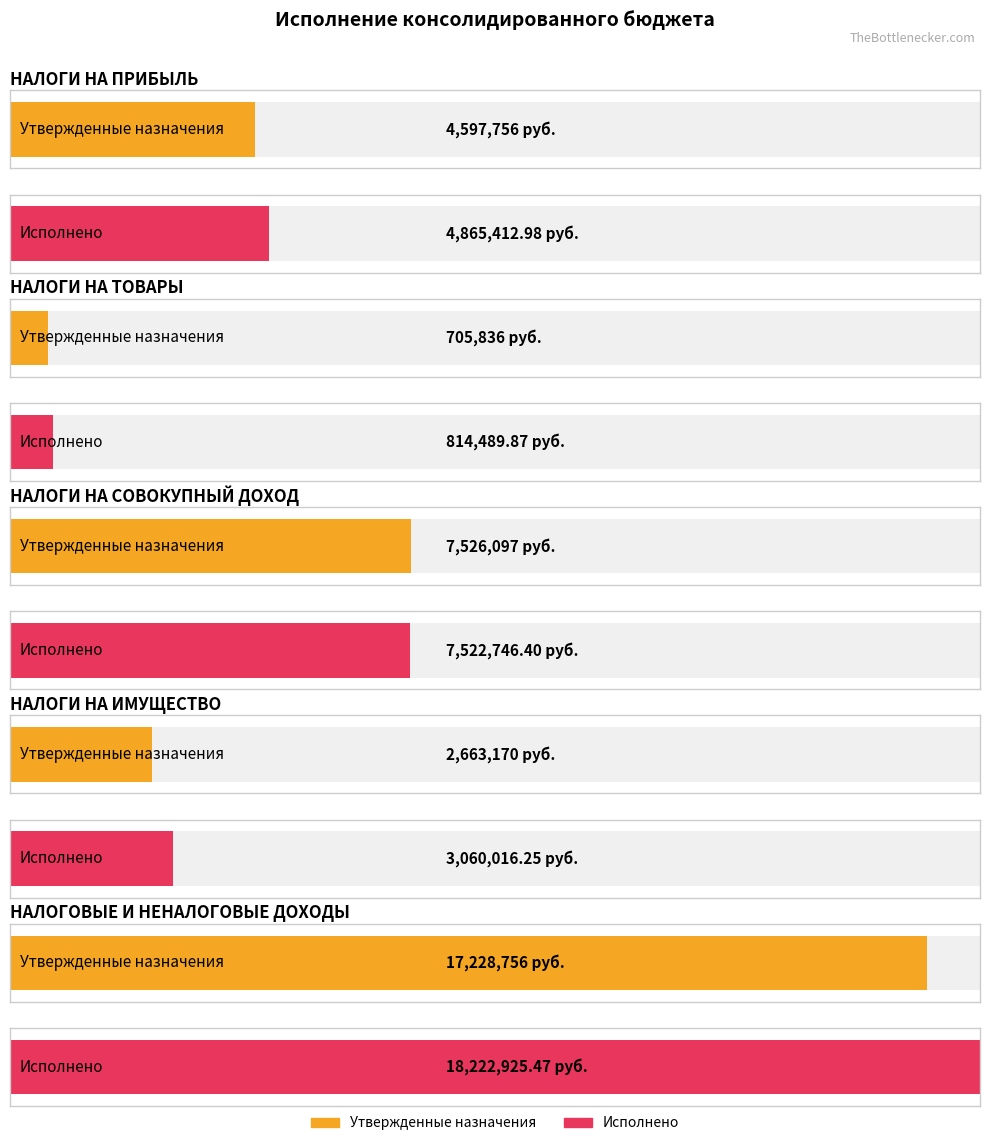

What position from the right is НАЛОГИ НА ПРИБЫЛЬ?

5